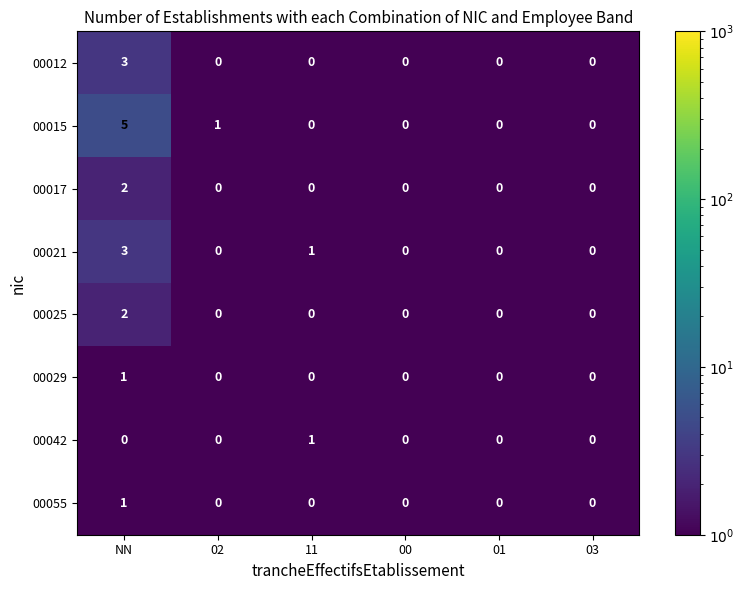

What is the maximum value shown in the chart?

5